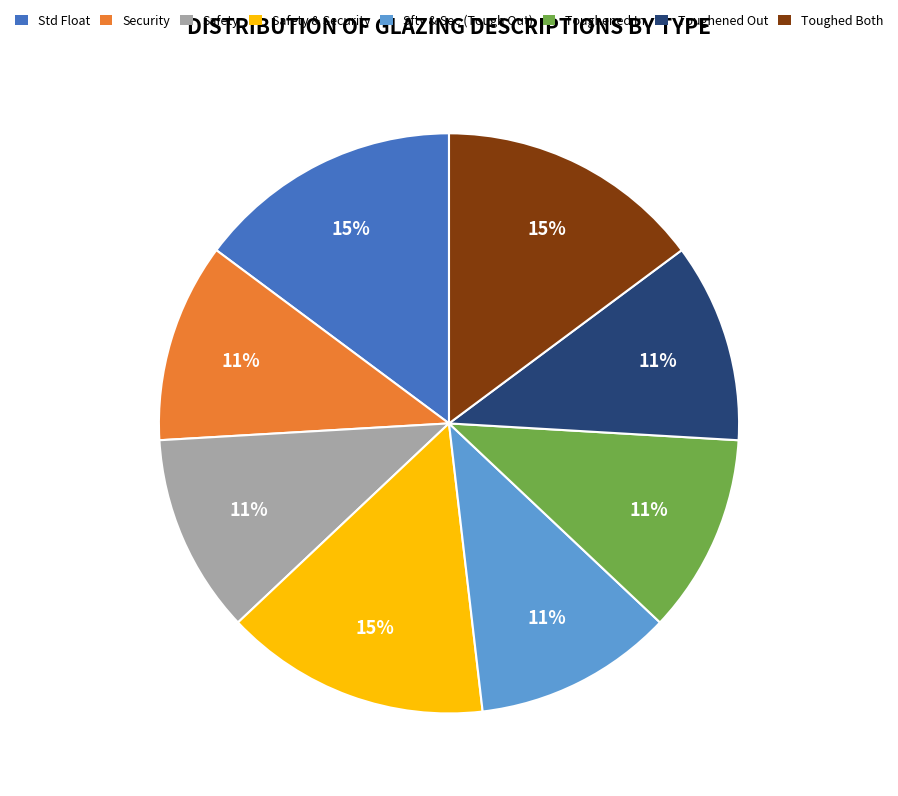

Does Safety represent more than half of the total?

No